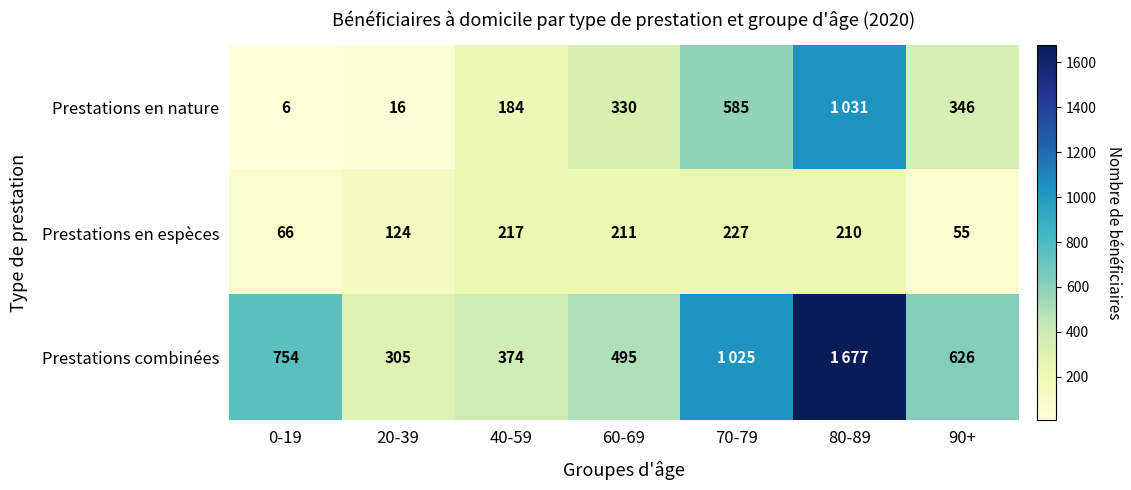

Which label corresponds to the smallest value in the chart?

0-19